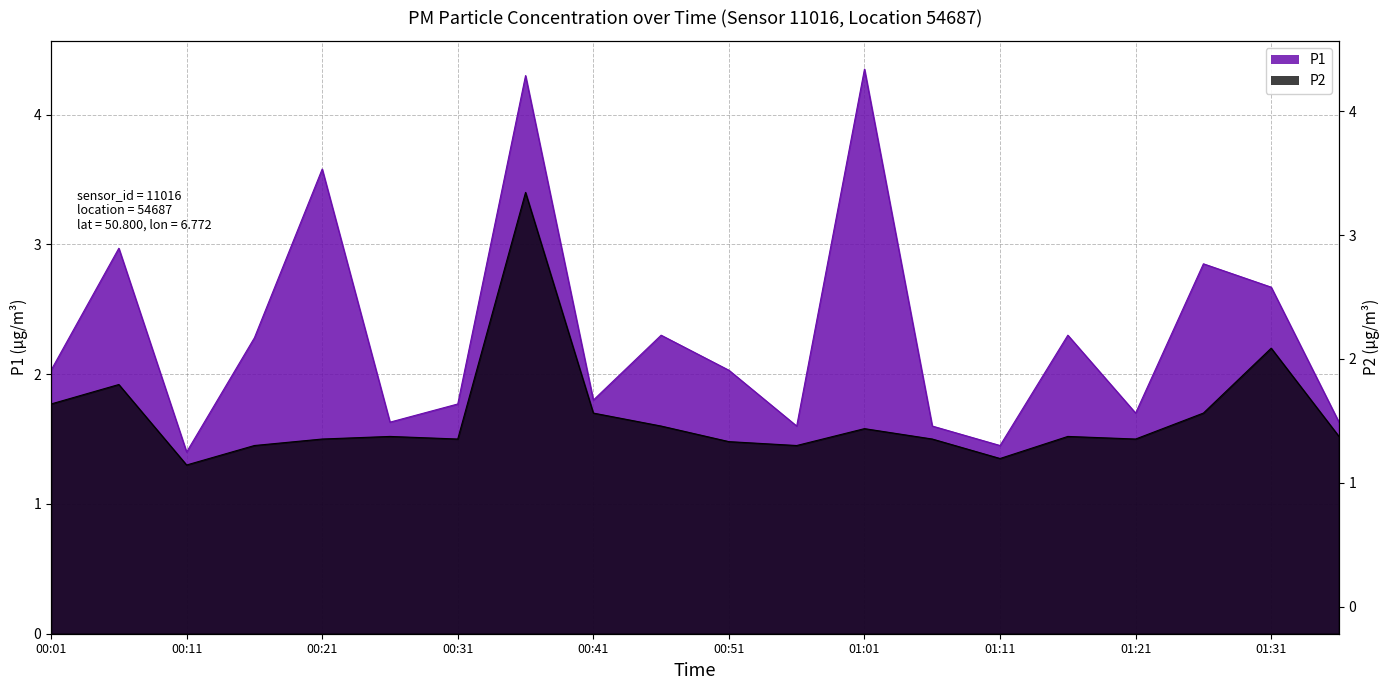

Which has a higher value, 00:51 or 00:56?

00:51